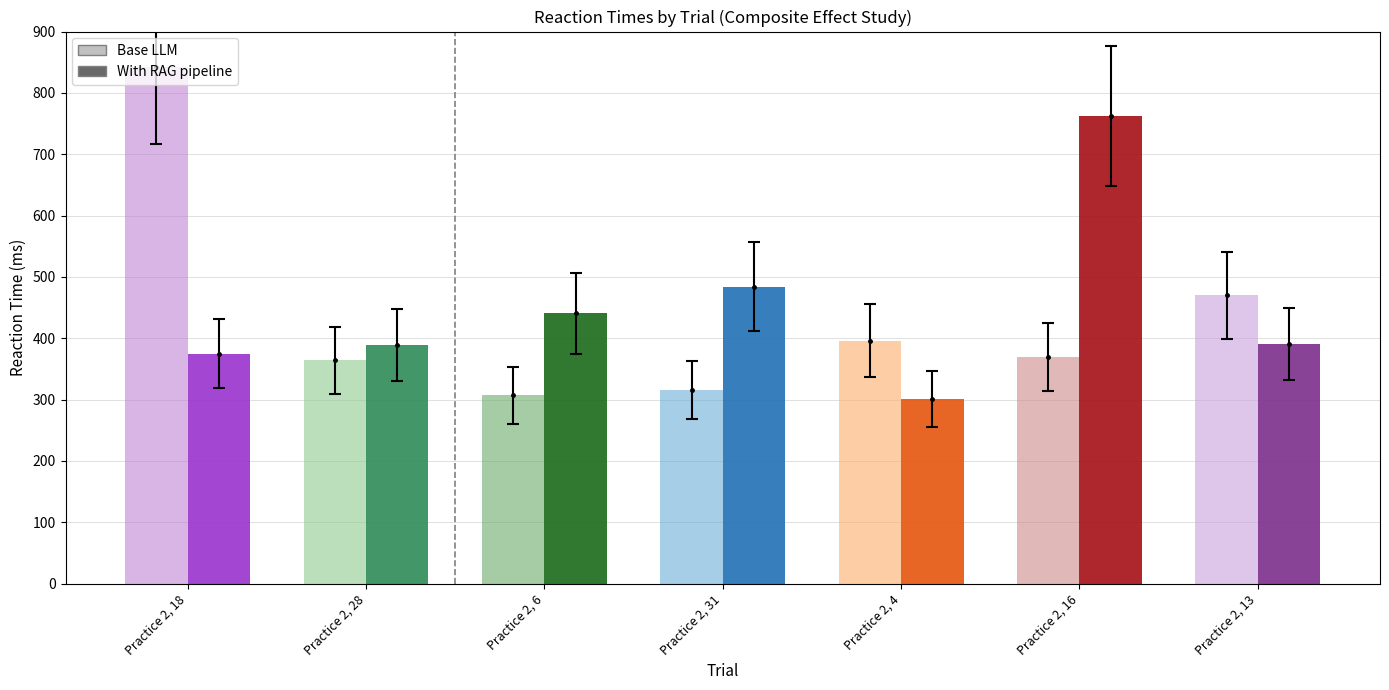

Rank the series at Practice 2, 28 from lowest to highest value.

Base LLM, With RAG pipeline